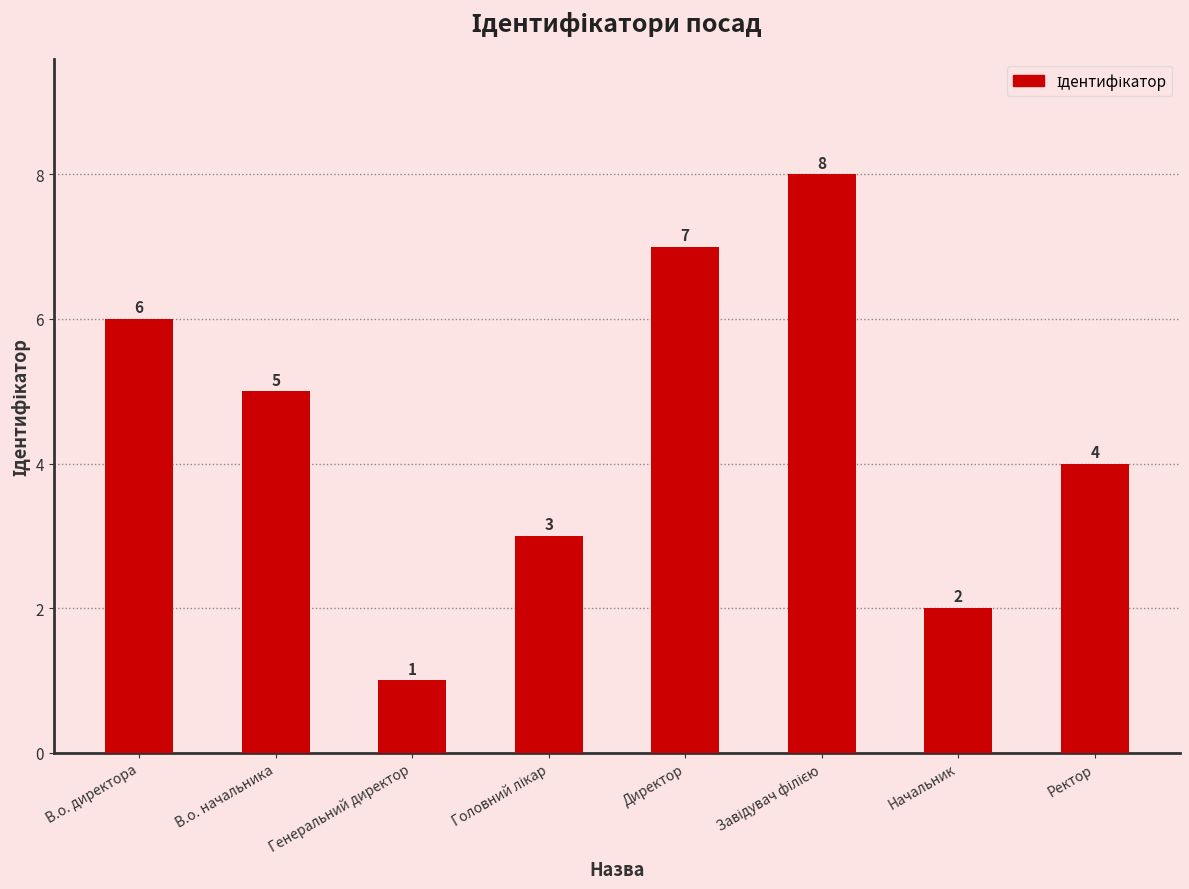

How many values are between 3 and 7?

5